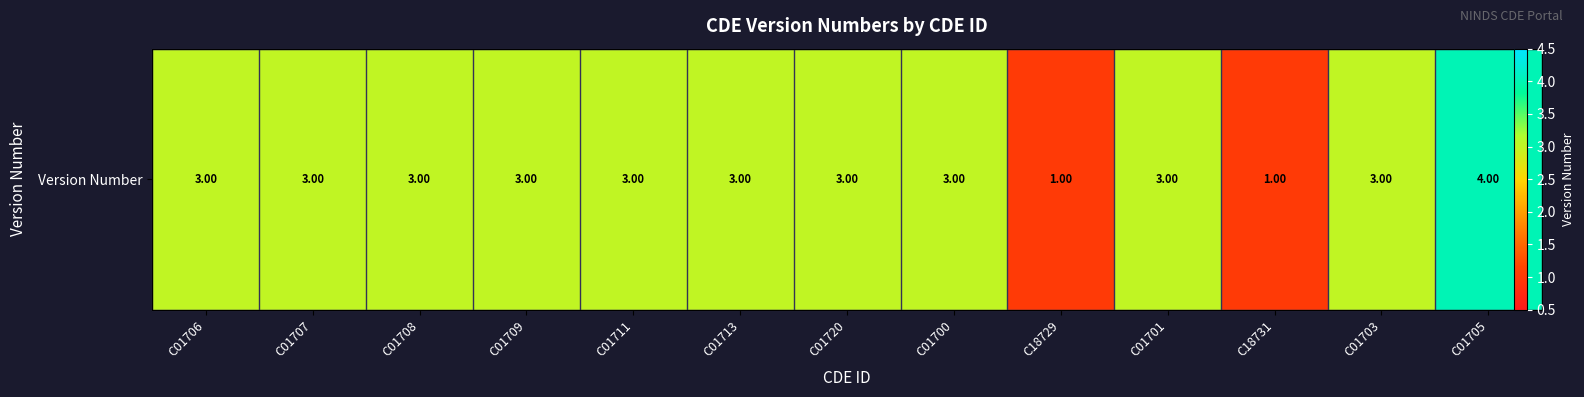

Count the number of data series in this chart.

1